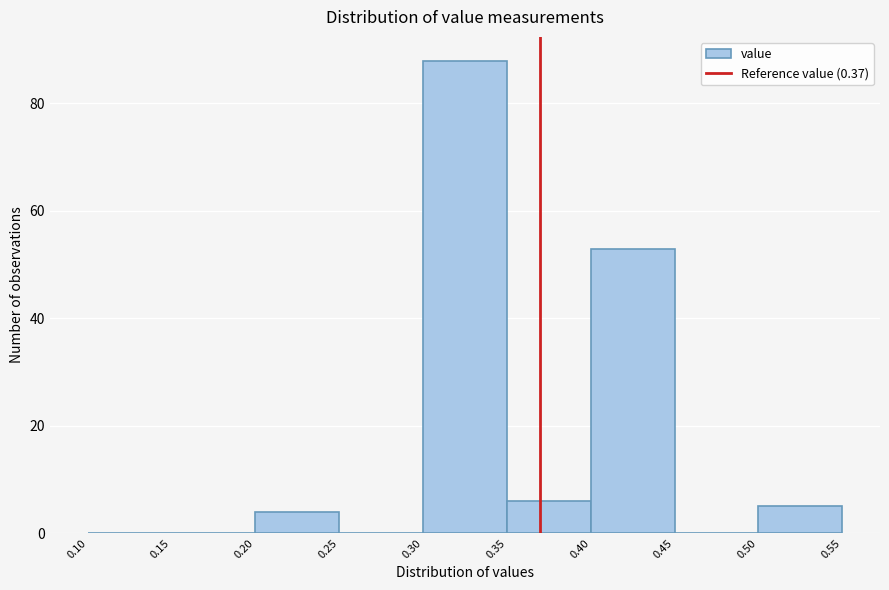

Reading left to right, list every bar in this chart as the range it spans on the x-axis followed by its height. The values are not printed on the chart, so give them approximately, as read against the axis.

0.10 to 0.15: 0
0.15 to 0.20: 0
0.20 to 0.25: 4
0.25 to 0.30: 0
0.30 to 0.35: 88
0.35 to 0.40: 6
0.40 to 0.45: 54
0.45 to 0.50: 0
0.50 to 0.55: 6